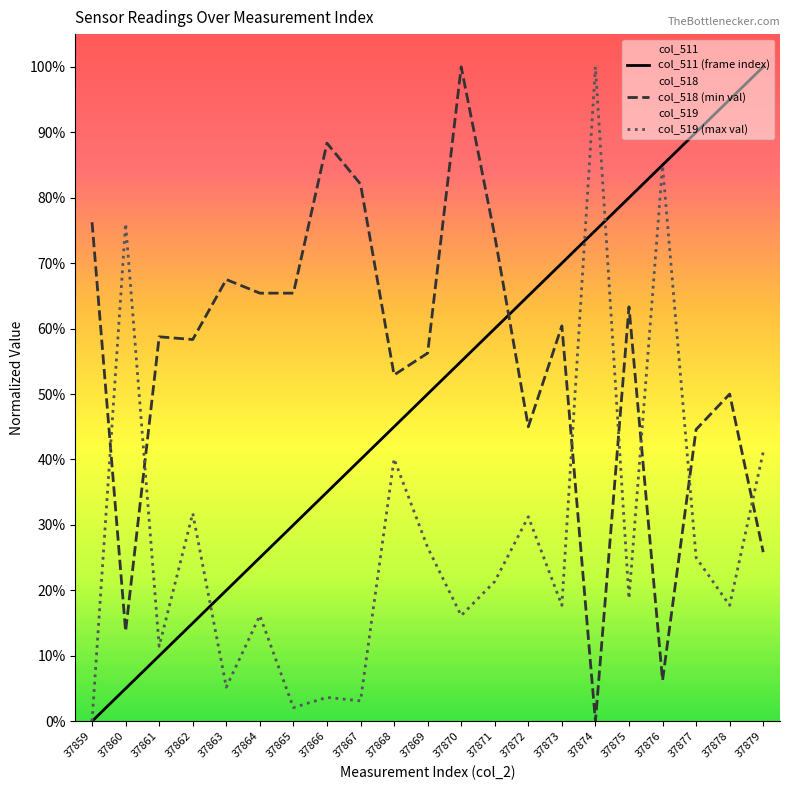

What is the value of the col_519 point at the 21st from the left?

41.1